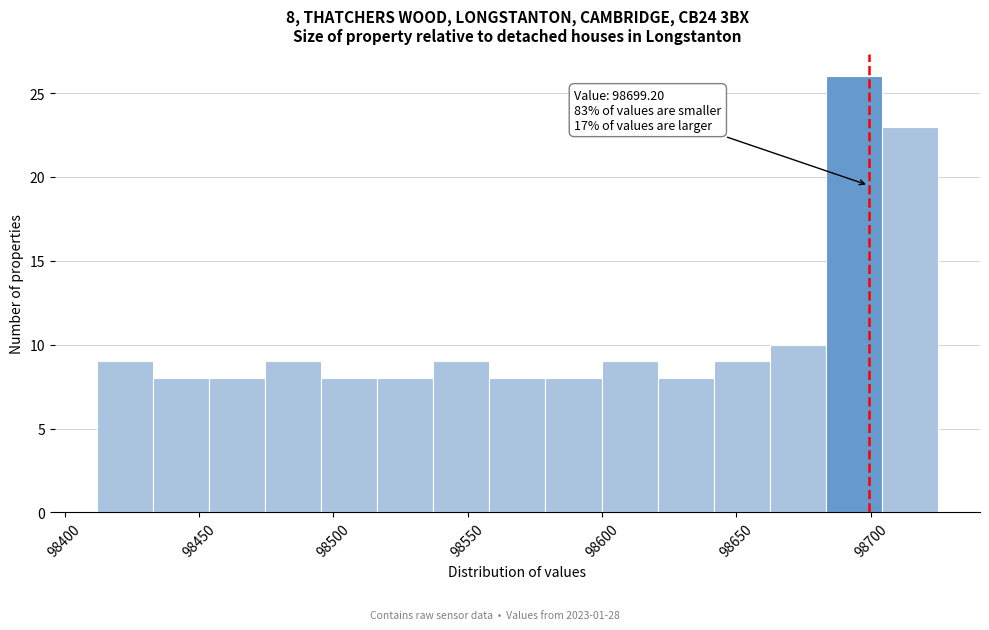

Over which range of the x-axis is the bar tallest?

98685 to 98705